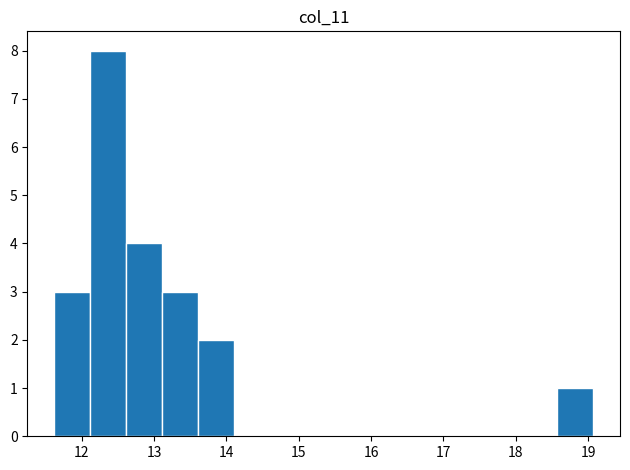

Reading left to right, transcribe this chart: for each bar, give the range it covers on the x-axis and its height. Neither the bar edges nor the heights are printed on the chart, so give them approximately, as read against the axes.

11.6 to 12.1: 3
12.1 to 12.6: 8
12.6 to 13.1: 4
13.1 to 13.6: 3
13.6 to 14.1: 2
14.1 to 14.6: 0
14.6 to 15.1: 0
15.1 to 15.6: 0
15.6 to 16.1: 0
16.1 to 16.6: 0
16.6 to 17.1: 0
17.1 to 17.6: 0
17.6 to 18.1: 0
18.1 to 18.6: 0
18.6 to 19.1: 1